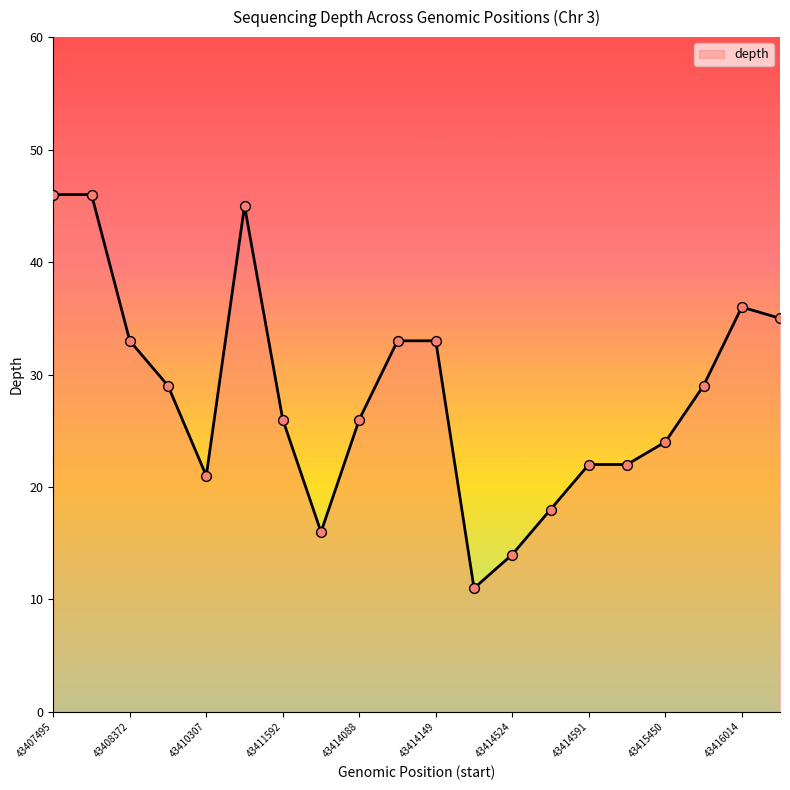

What is the greatest value displayed?

46